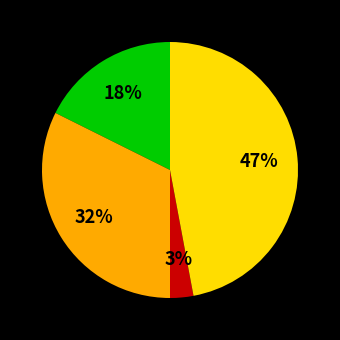

Is there any slice that represents more than half of the pie?

No